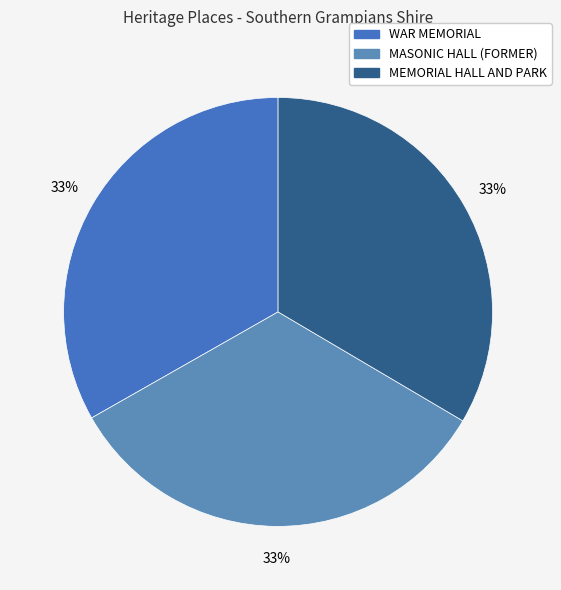

Do MEMORIAL HALL AND PARK and WAR MEMORIAL together represent more than half of the pie?

Yes